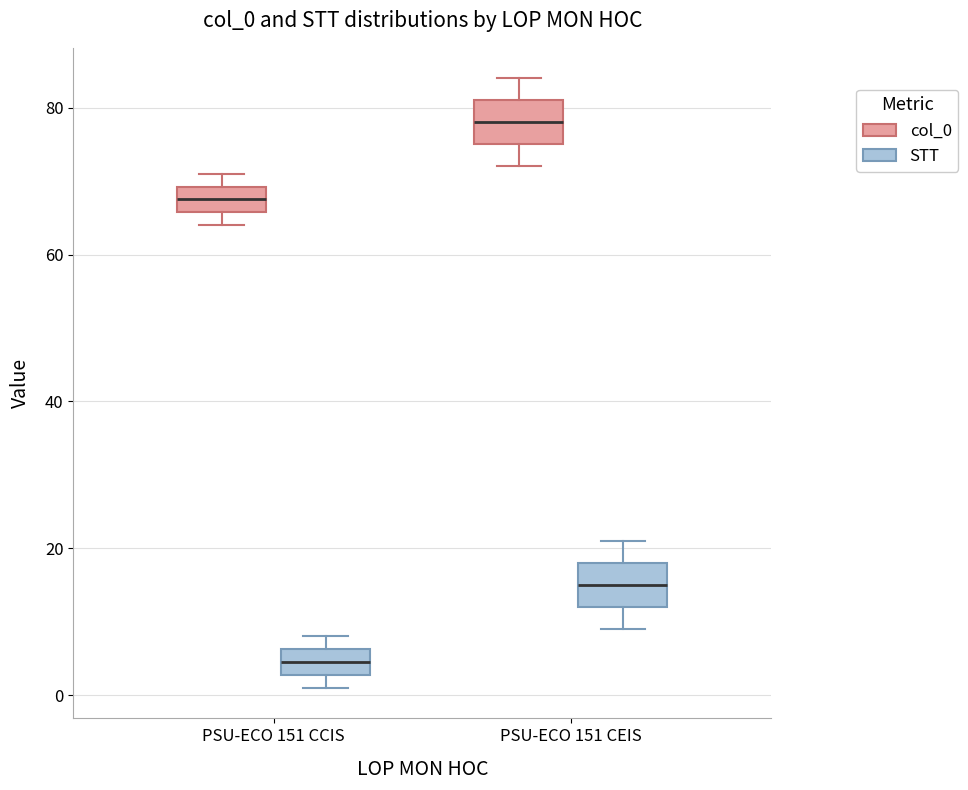

Where is the lower edge of the box for PSU-ECO 151 CCIS (STT) on the y-axis? The values are not printed on the chart, so give them approximately, as read against the axis.

2